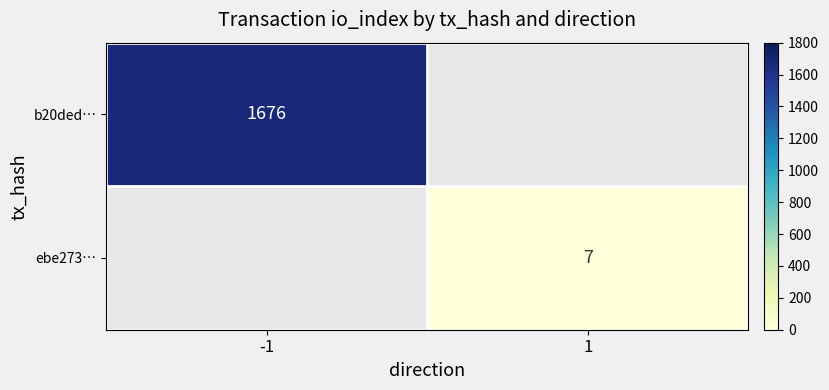

The value of ebe273… at 1 is 11. True or false?

False